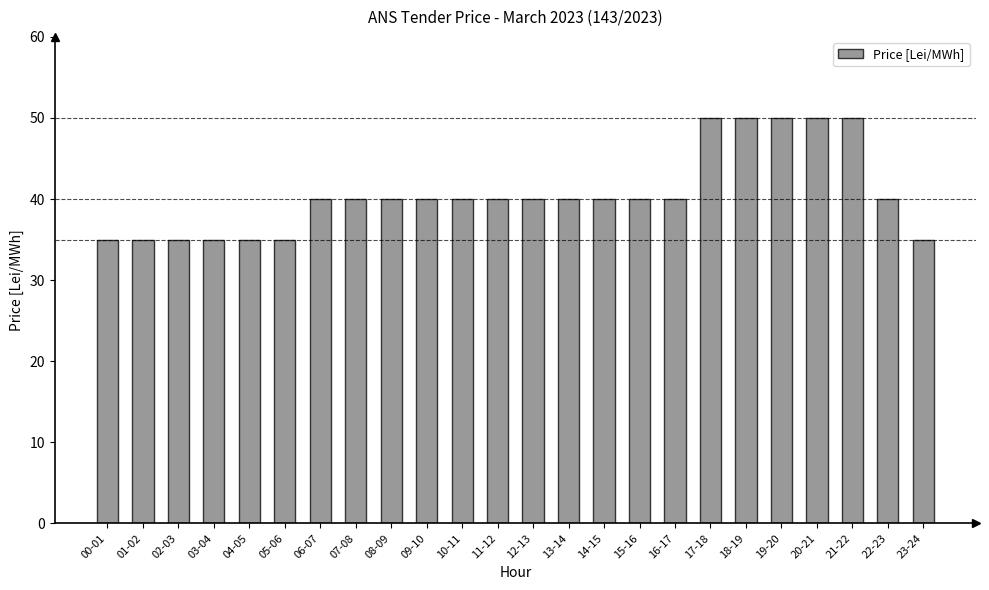

What is the change in value from 02-03 to 19-20?

+15